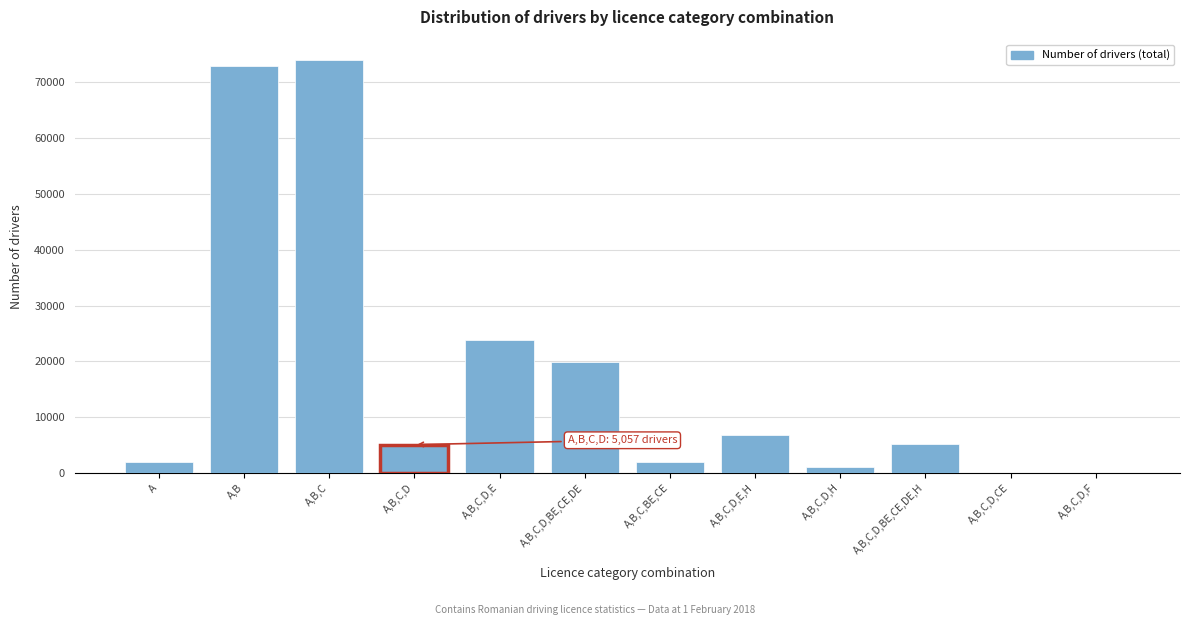

What is the approximate value at A,B,C,D,BE,CE,DE?

19846